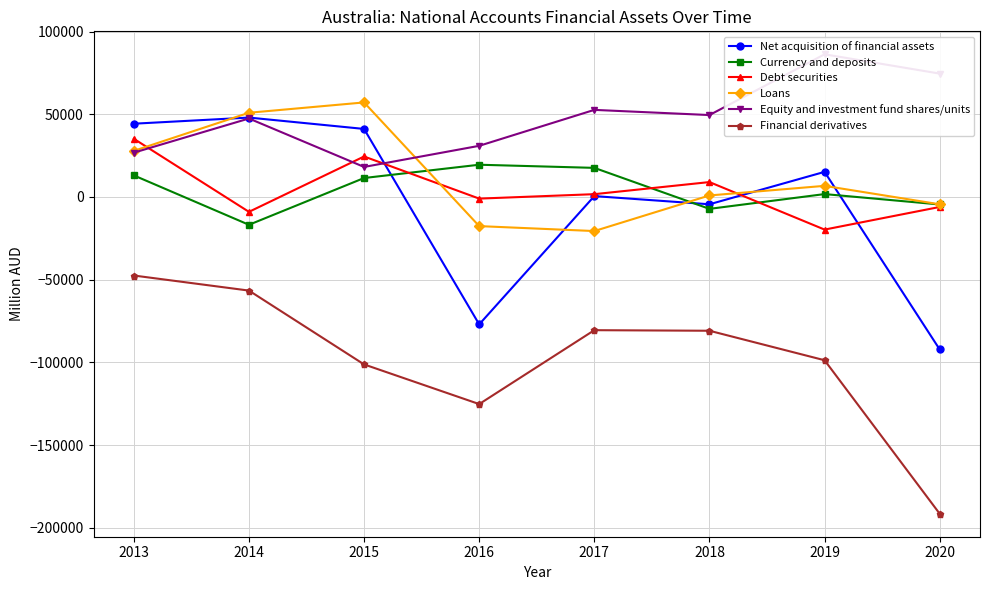

What is the spread (max minus min) of values at 2013?

91778